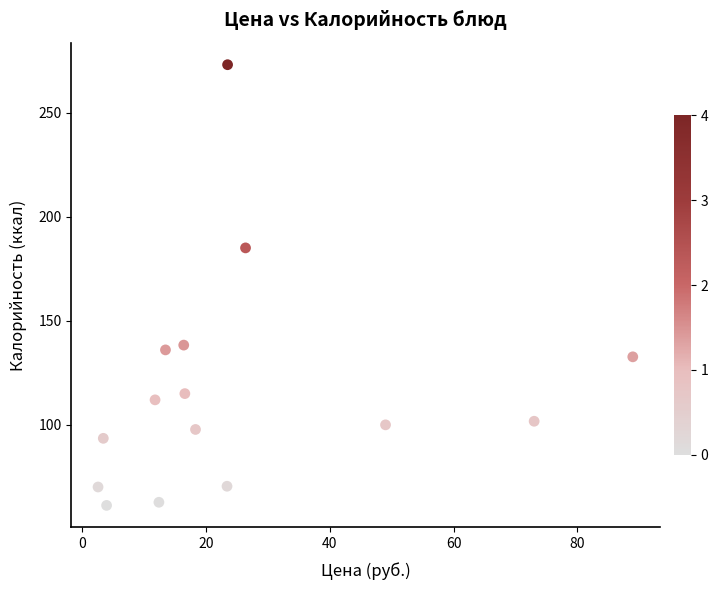

What Y value in the scatter plot is closest to 167?

185.0